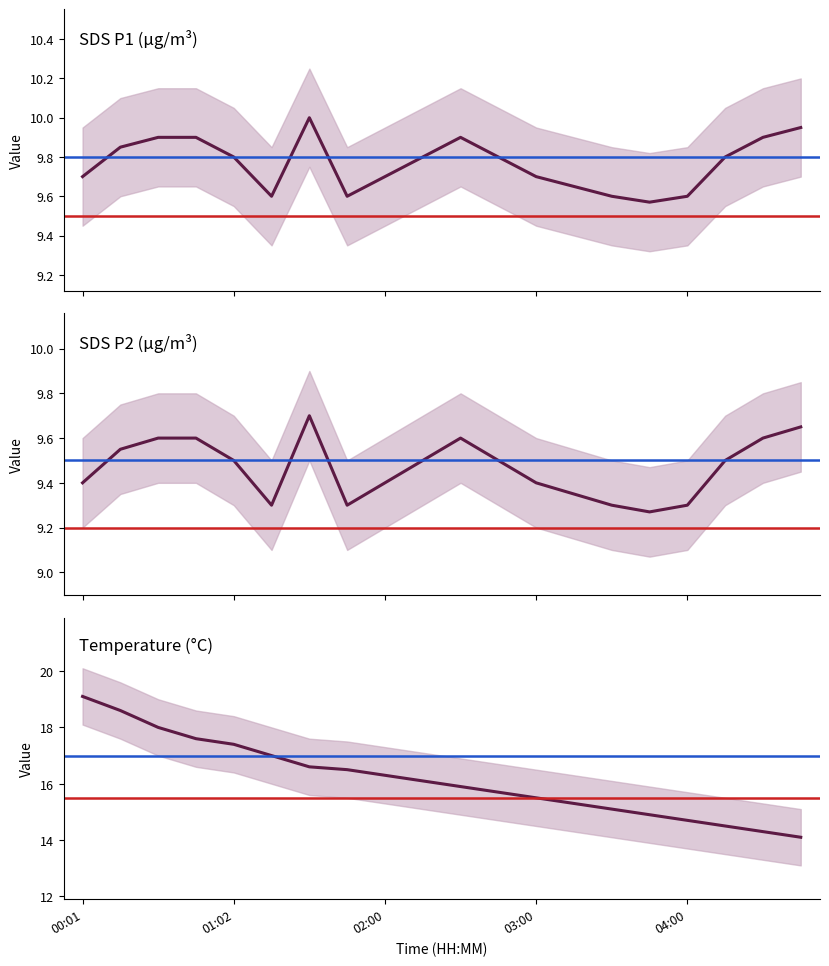

Which label corresponds to the smallest value in the chart?

03:45